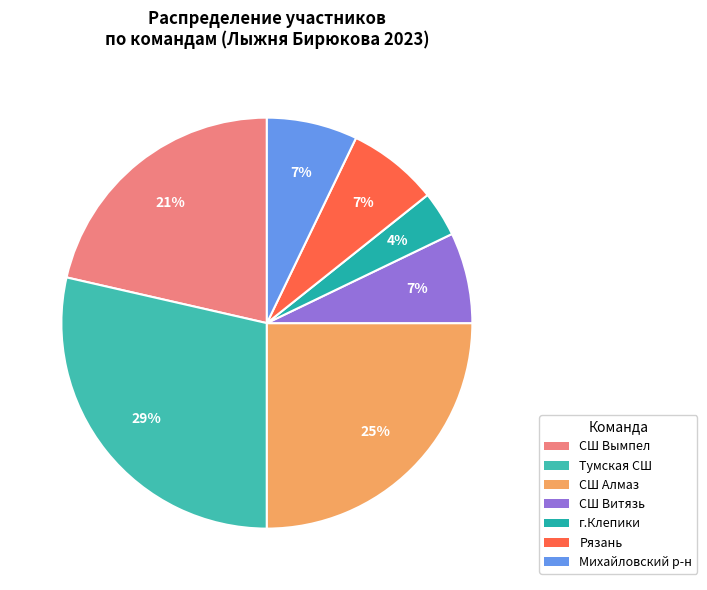

Which category has the smallest portion of the pie?

г.Клепики